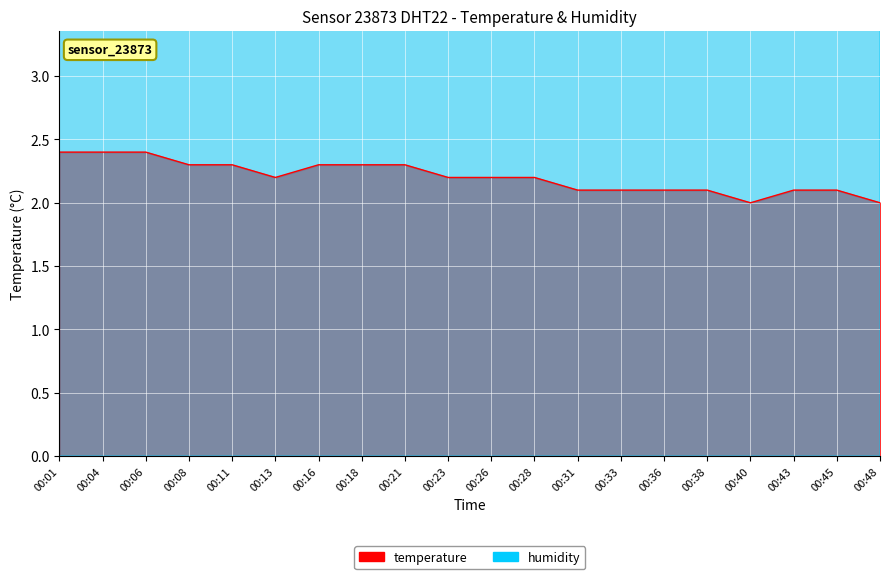

True or false: there are more than 1 points higher than both neighbors.

False